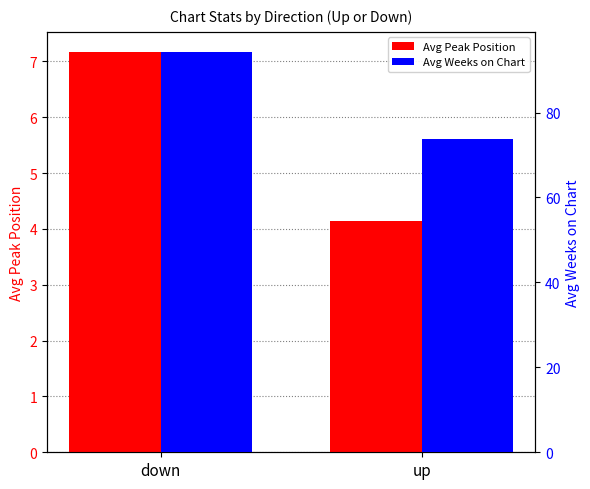

What is the smallest value displayed?

4.2